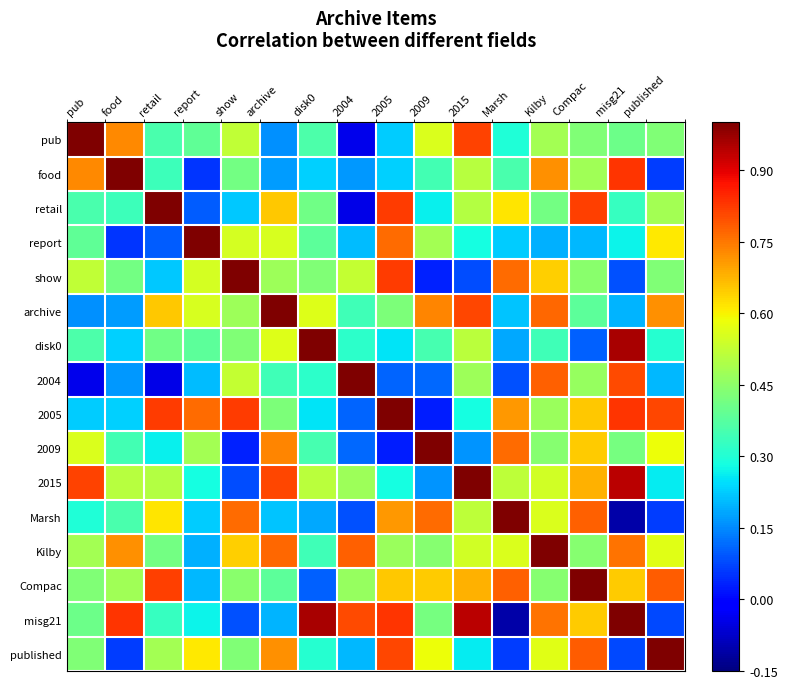

Rank the series at 2005 from highest to lowest value.

2005, misg21, retail, show, published, report, Marsh, Compac, Kilby, archive, 2015, disk0, food, pub, 2004, 2009